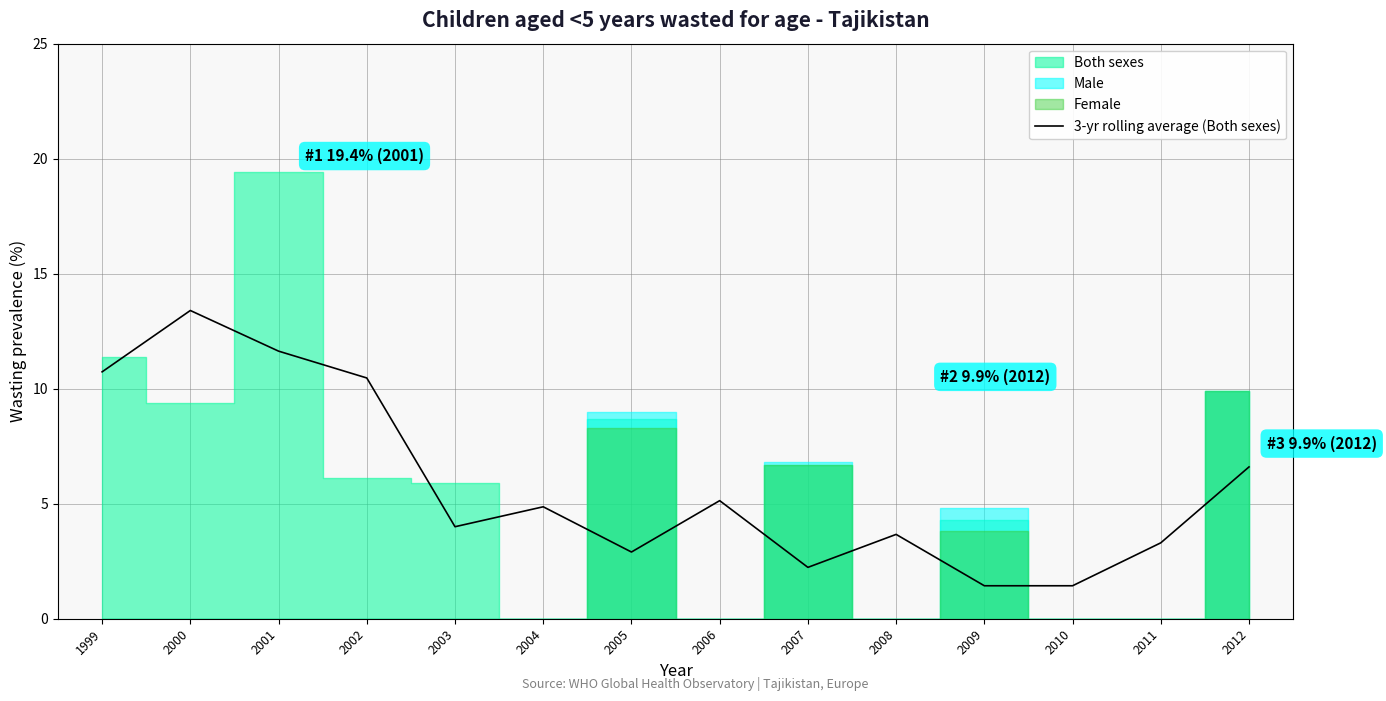

True or false: the data shows 13.4 at 2000.

True